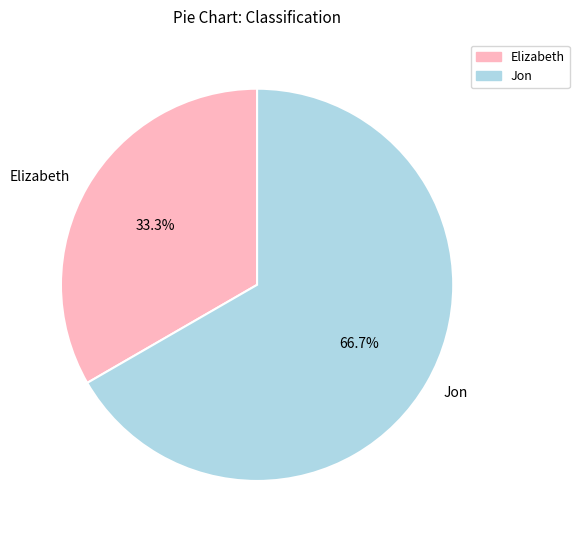

Which category has the biggest portion of the pie?

Jon